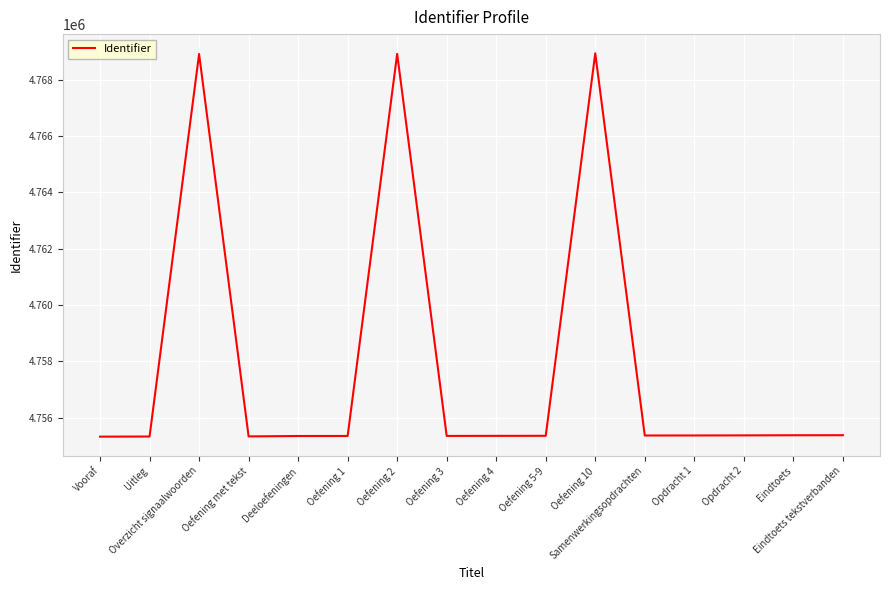

What is the difference between the maximum and minimum values?

13614